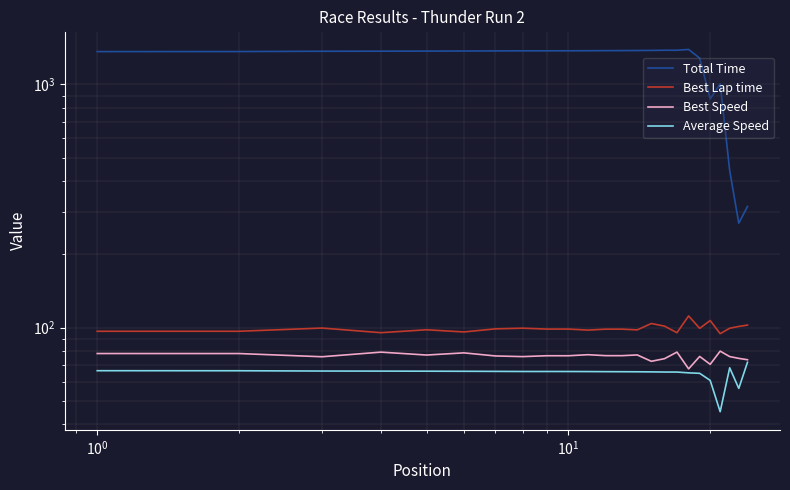

True or false: Average Speed and Best Lap time cross at least once.

False